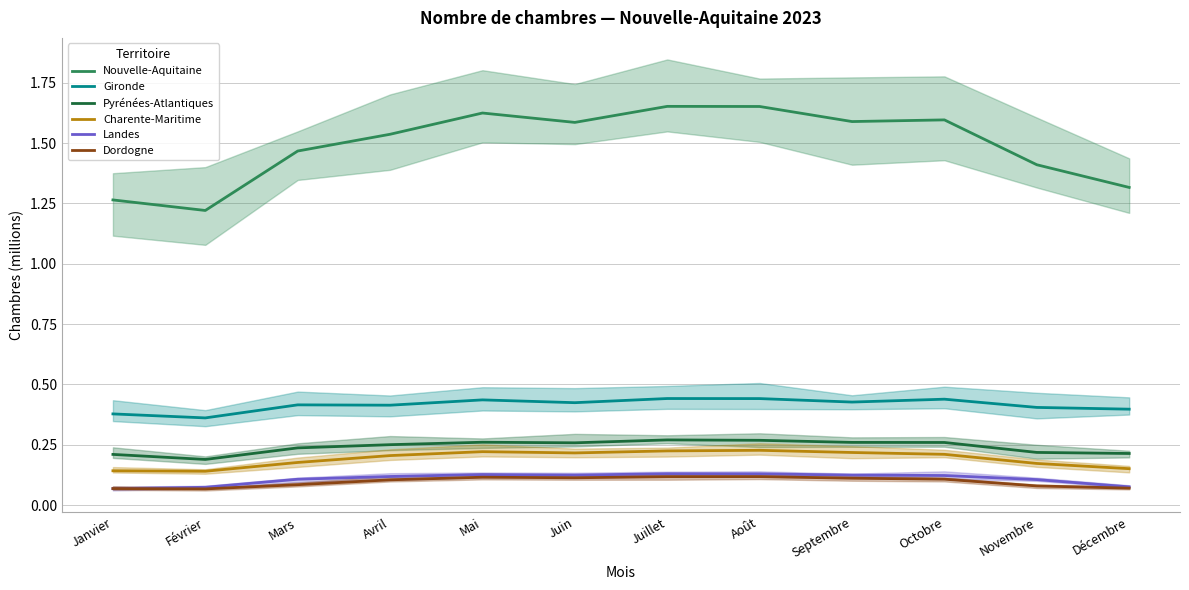

True or false: Landes and Gironde intersect in this chart.

False